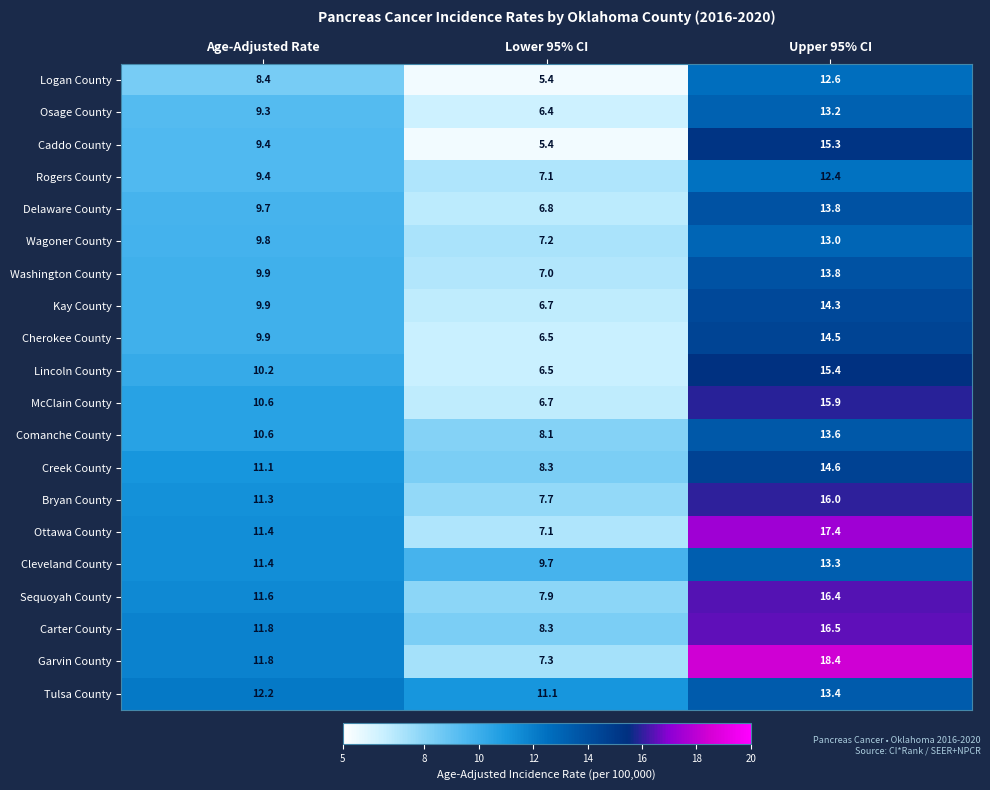

Count the number of categories in the chart.

3